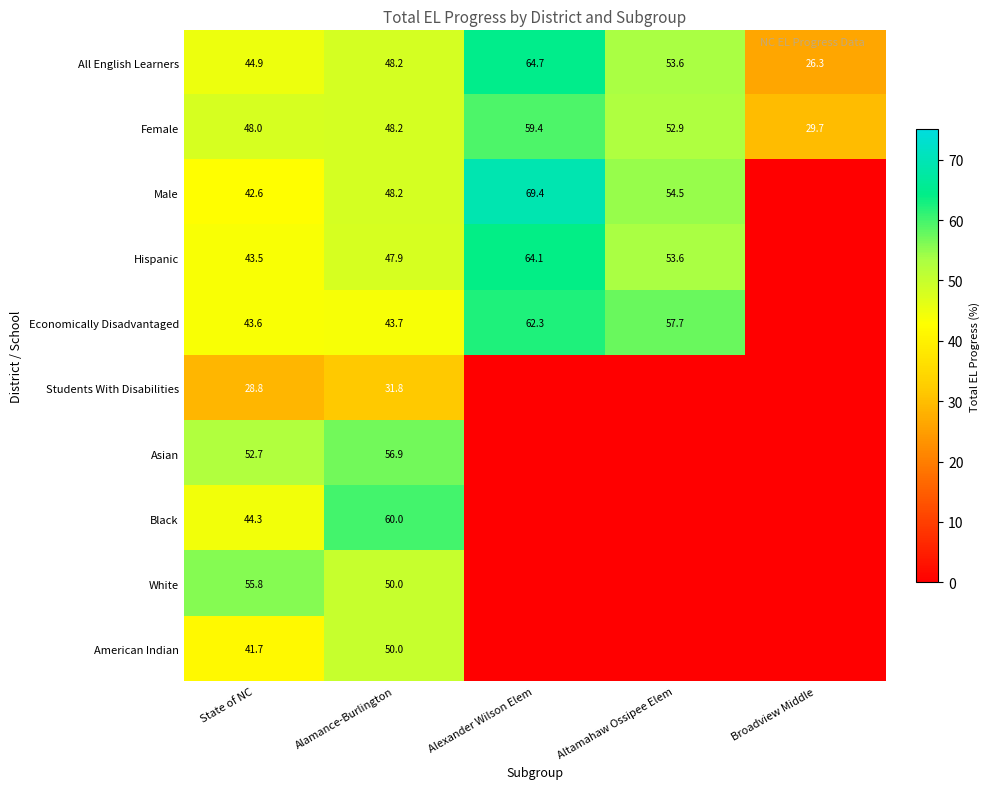

The value of Black at Alamance-Burlington is 60.0. True or false?

True